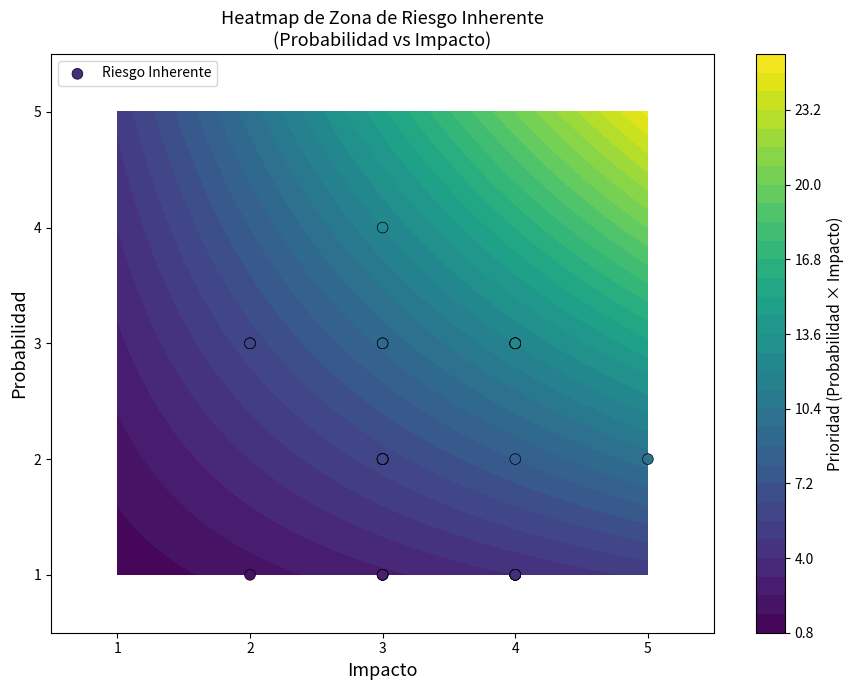

Count the number of values greater than 2.

12